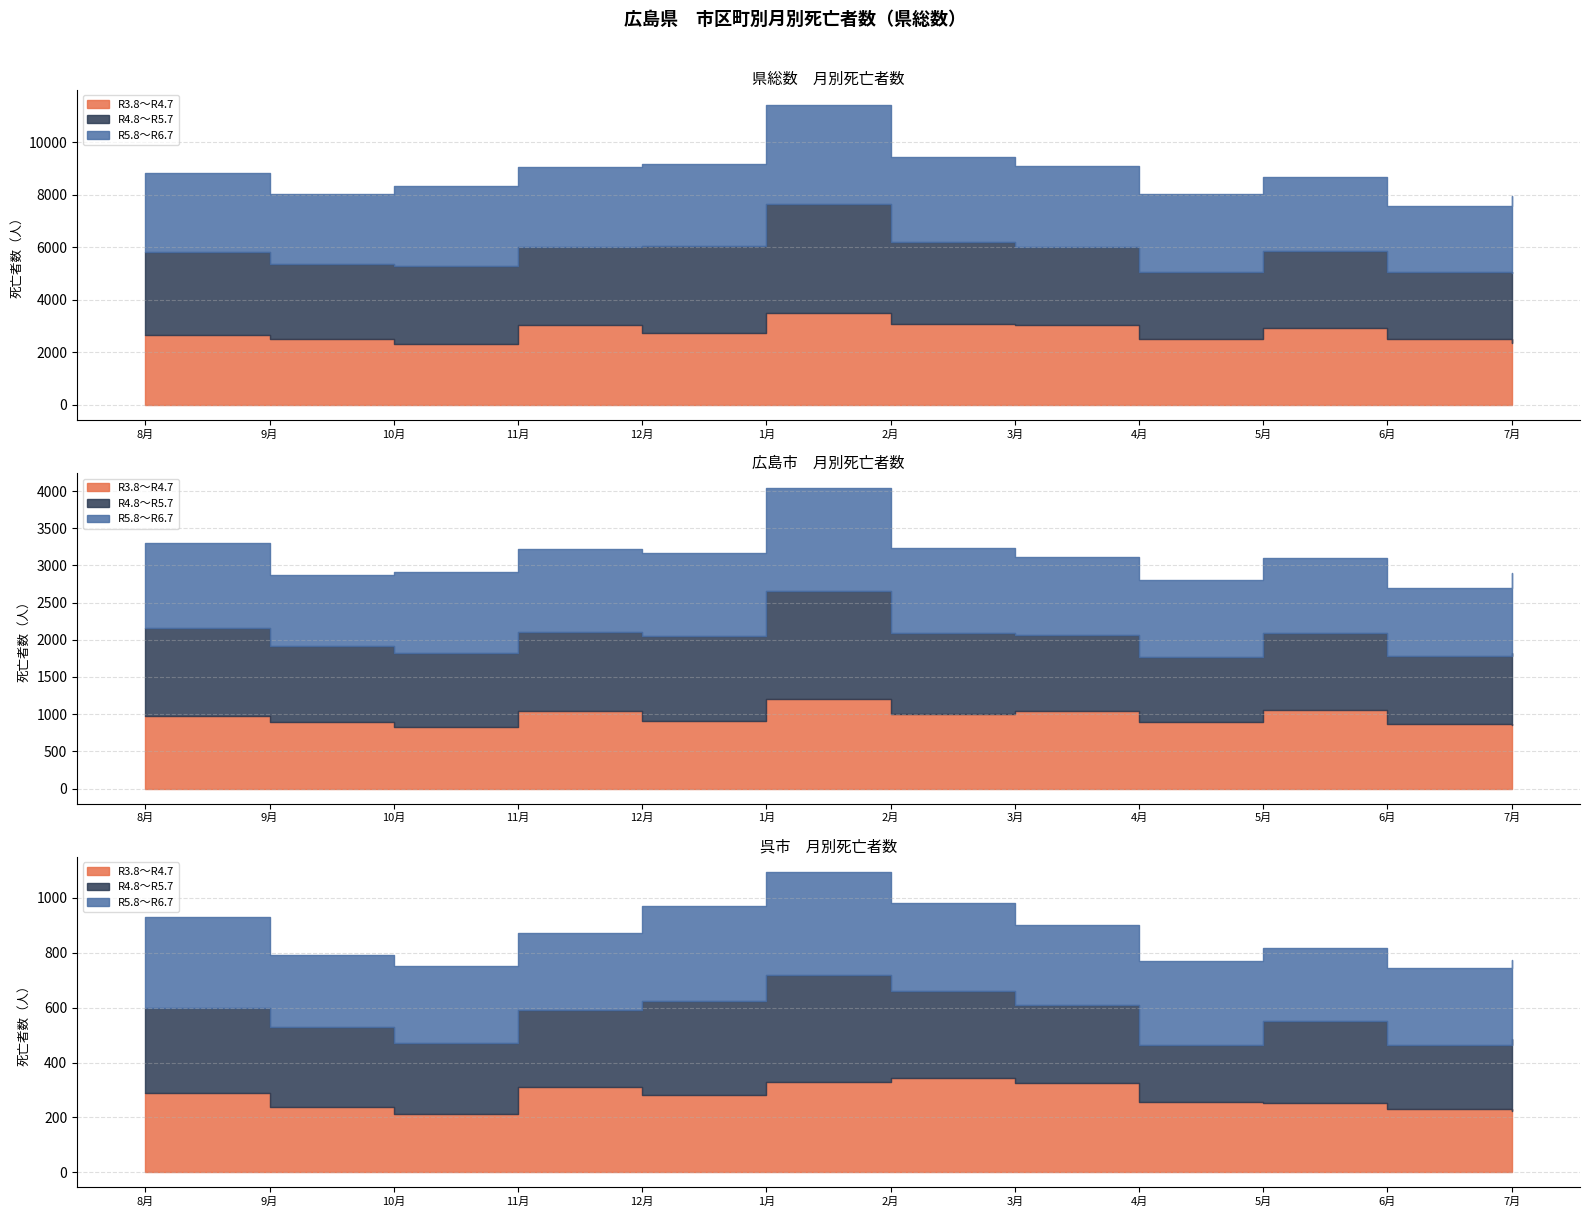

What is the sum of all R5.8～R6.7 values?

36137